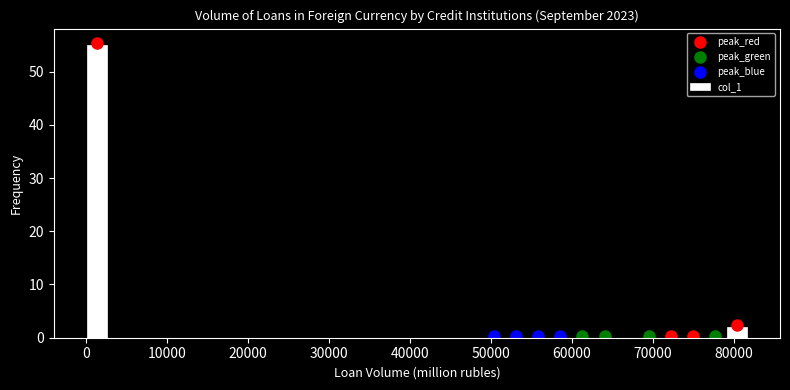

Around what value on the x-axis is the tallest bar? Give the approximate position of its centre, as read against the axis.

1000